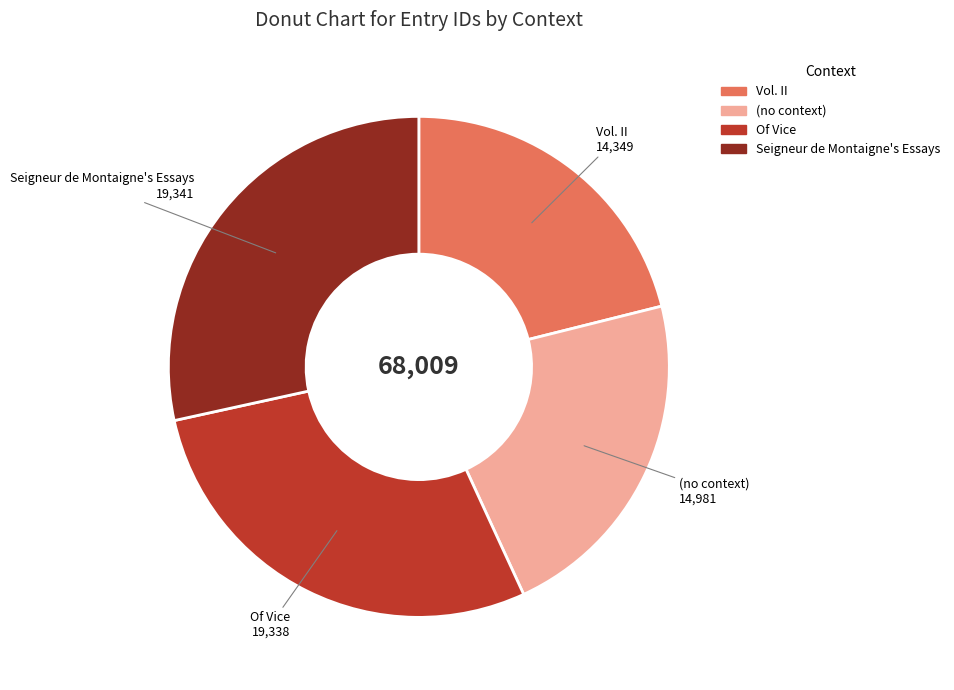

Does (no context) represent more than half of the total?

No